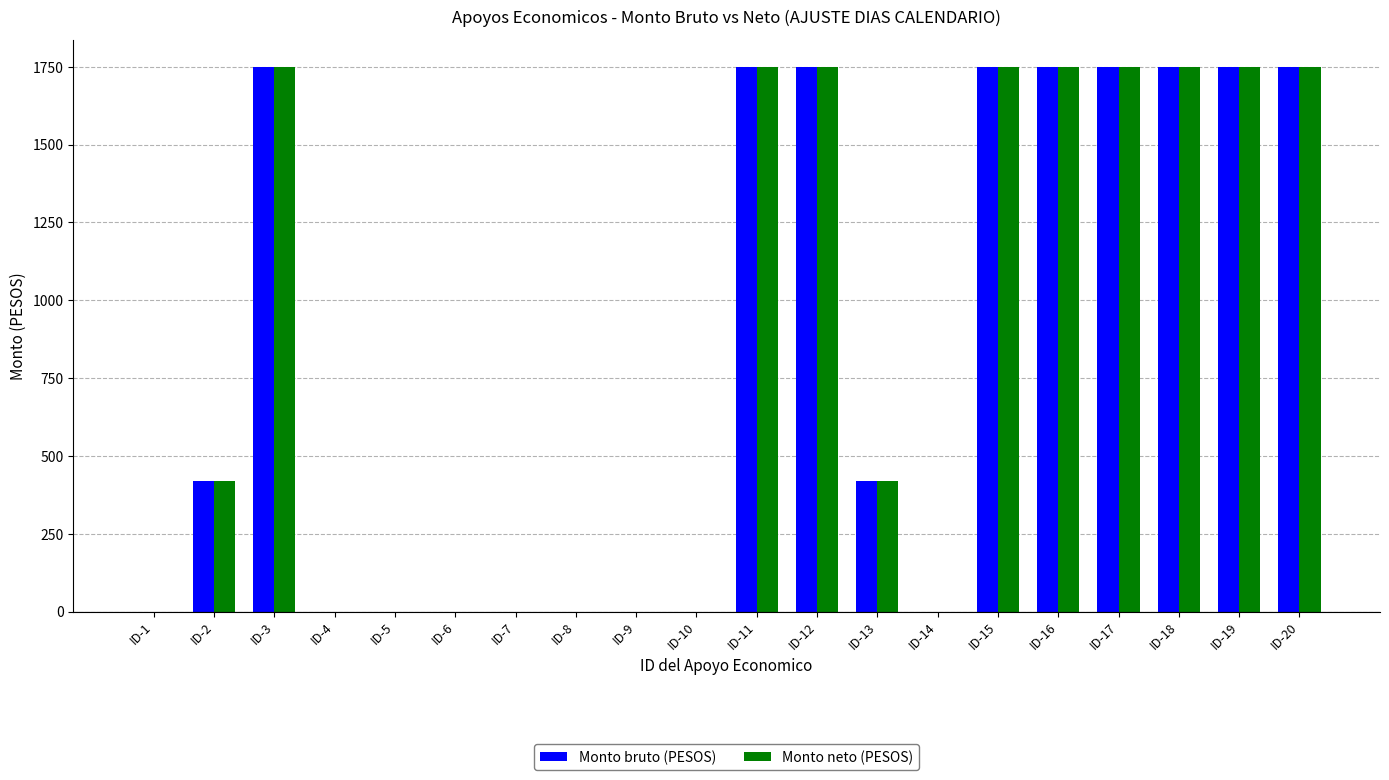

What is the sum of all Monto neto (PESOS) values?

16589.9